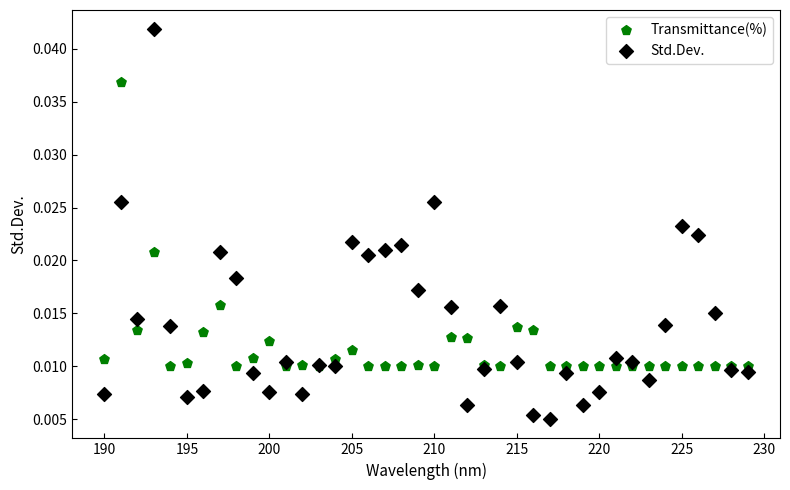

Which series has the widest spread of Y values?

Std.Dev.